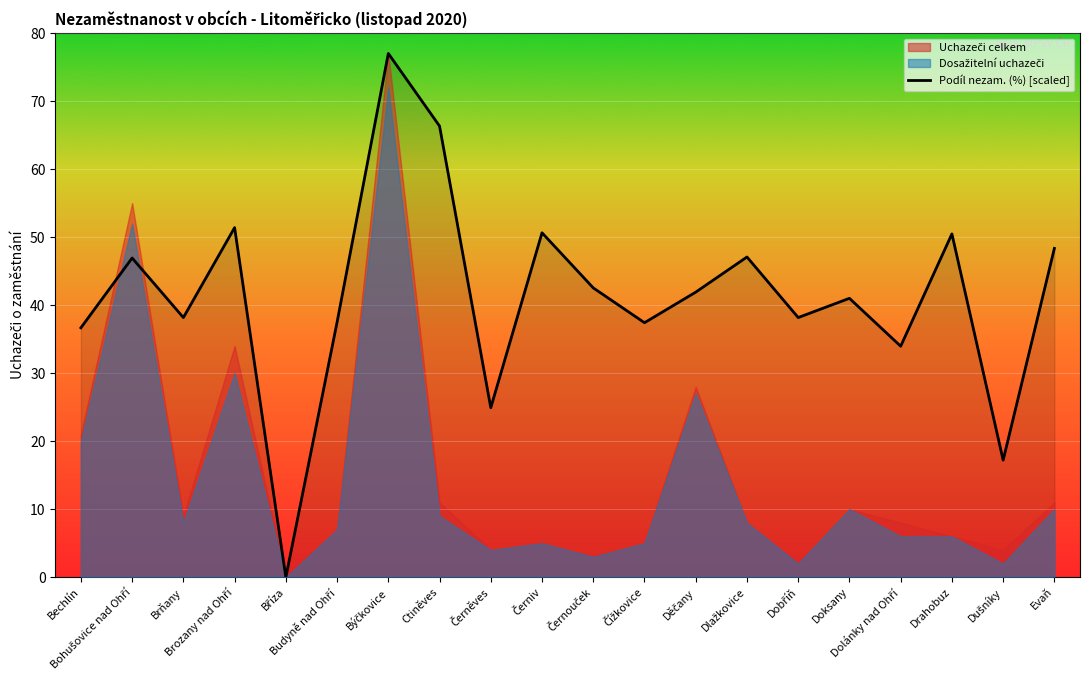

Which has a higher value, Doksany or Býčkovice?

Býčkovice